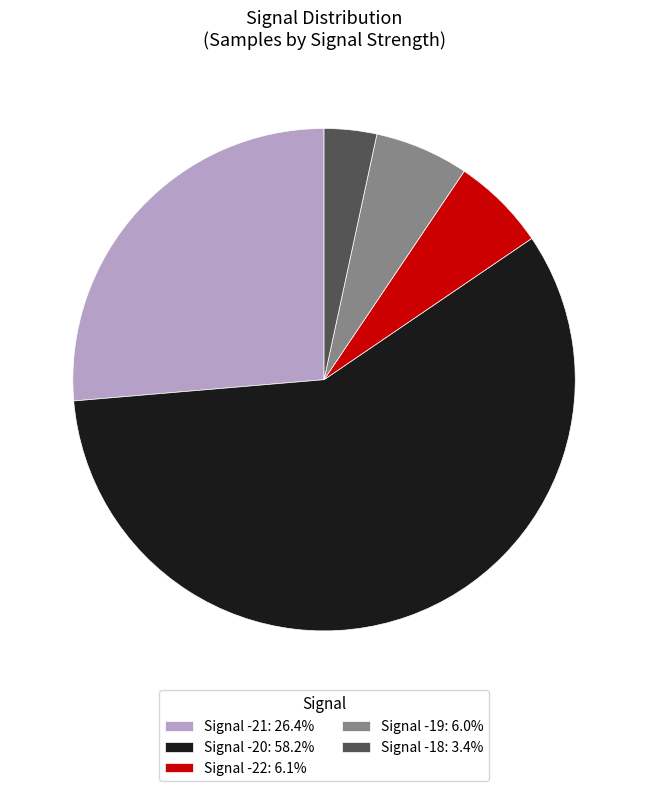

Do Signal -18: 3.4% and Signal -22: 6.1% together represent more than half of the pie?

No